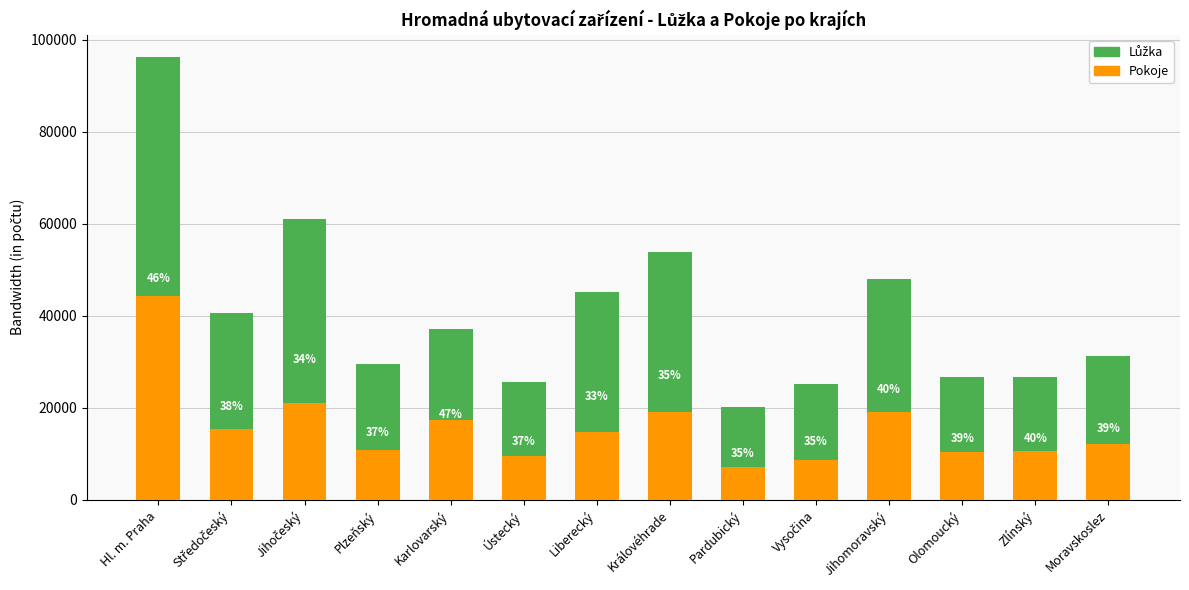

Which series has the widest spread of values?

Lůžka